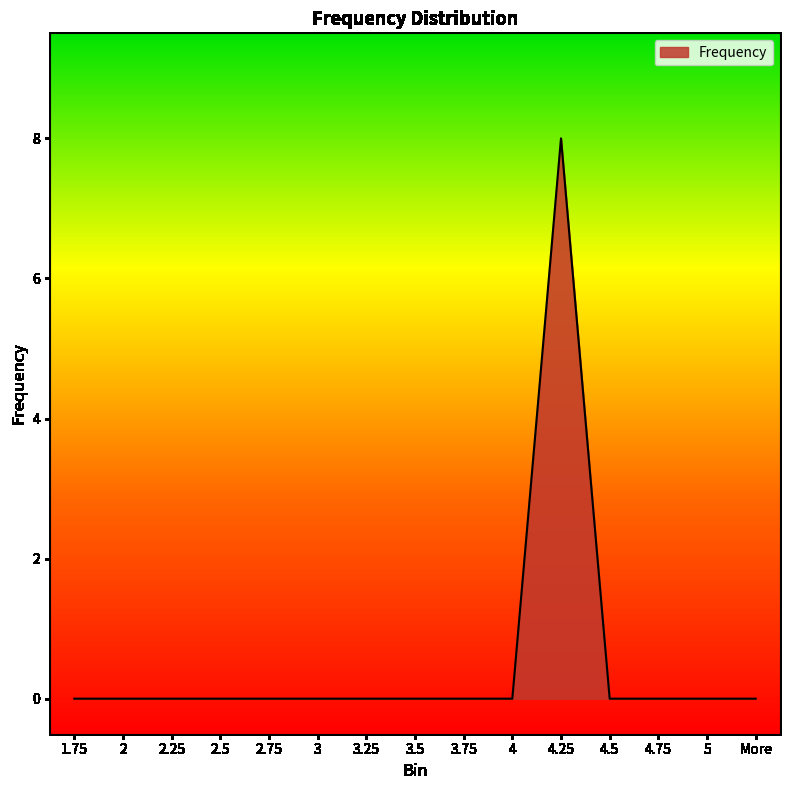

Is it true that the value at 4 is 5?

False